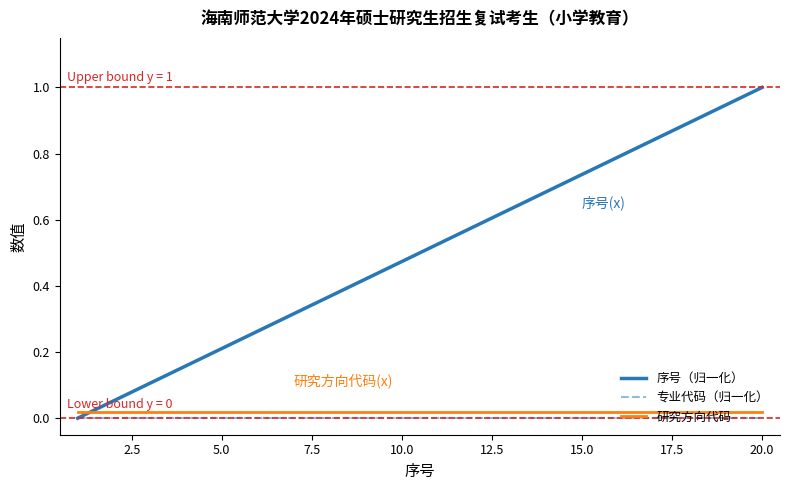

Rank the series by their maximum value, from lowest to highest.

专业代码（归一化）, 研究方向代码, 序号（归一化）